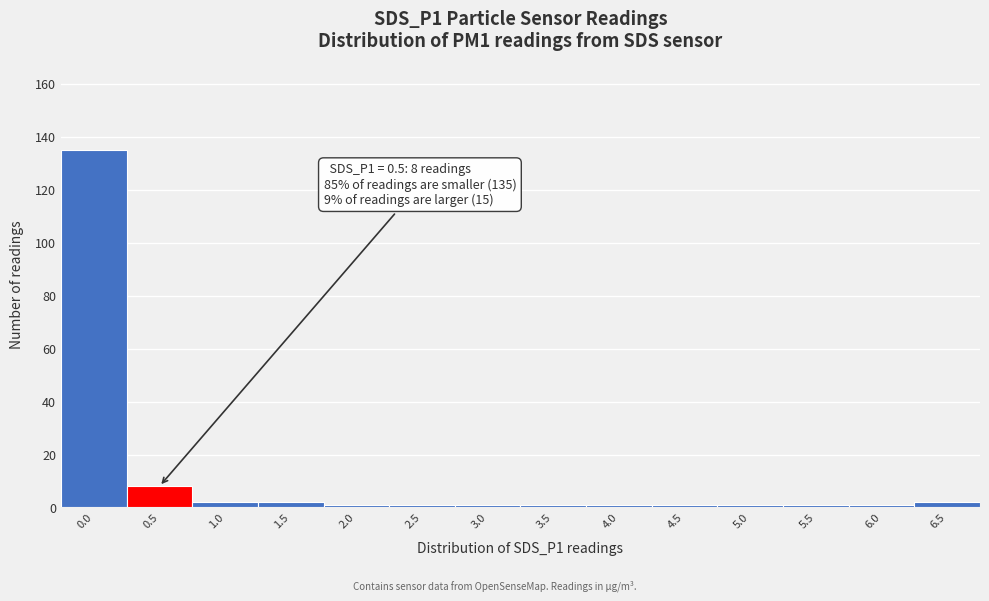

Reading left to right, list all the values displayed in this chart.

135	8	2	2	1	1	1	1	1	1	1	1	1	2